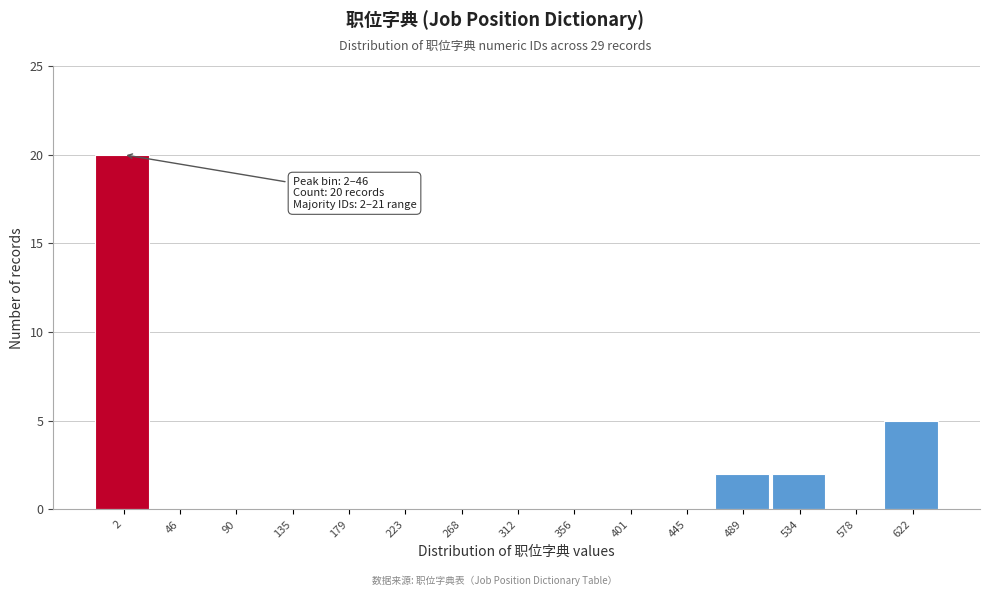

Reading right to left, what are all the values shown in this chart?

622=5	578=0	534=2	489=2	445=0	401=0	356=0	312=0	268=0	223=0	179=0	135=0	90=0	46=0	2=20